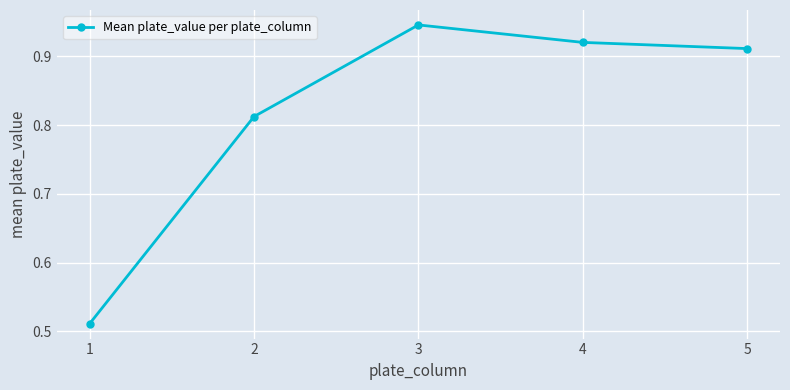

What is the change in value from 1 to 5?

+0.4